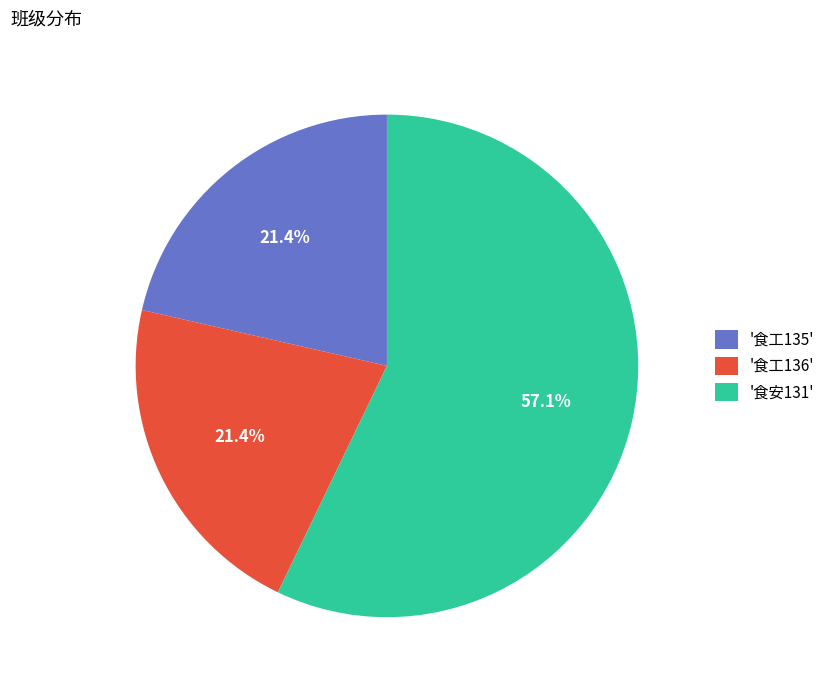

What is the total percentage of '食安131' and '食工136'?

78.6%